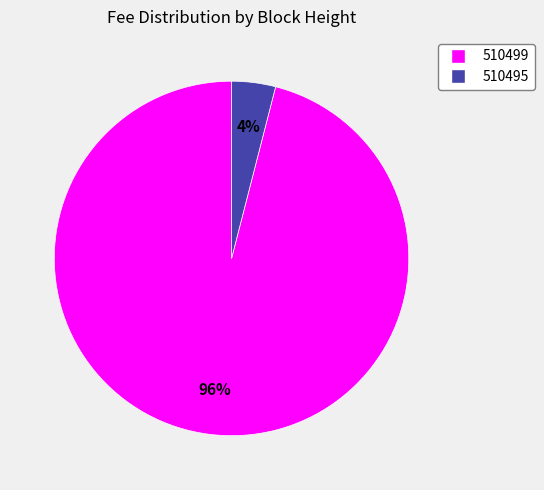

To the nearest percent, what is the difference between the 510499 and 510495 slice percentages?

92%